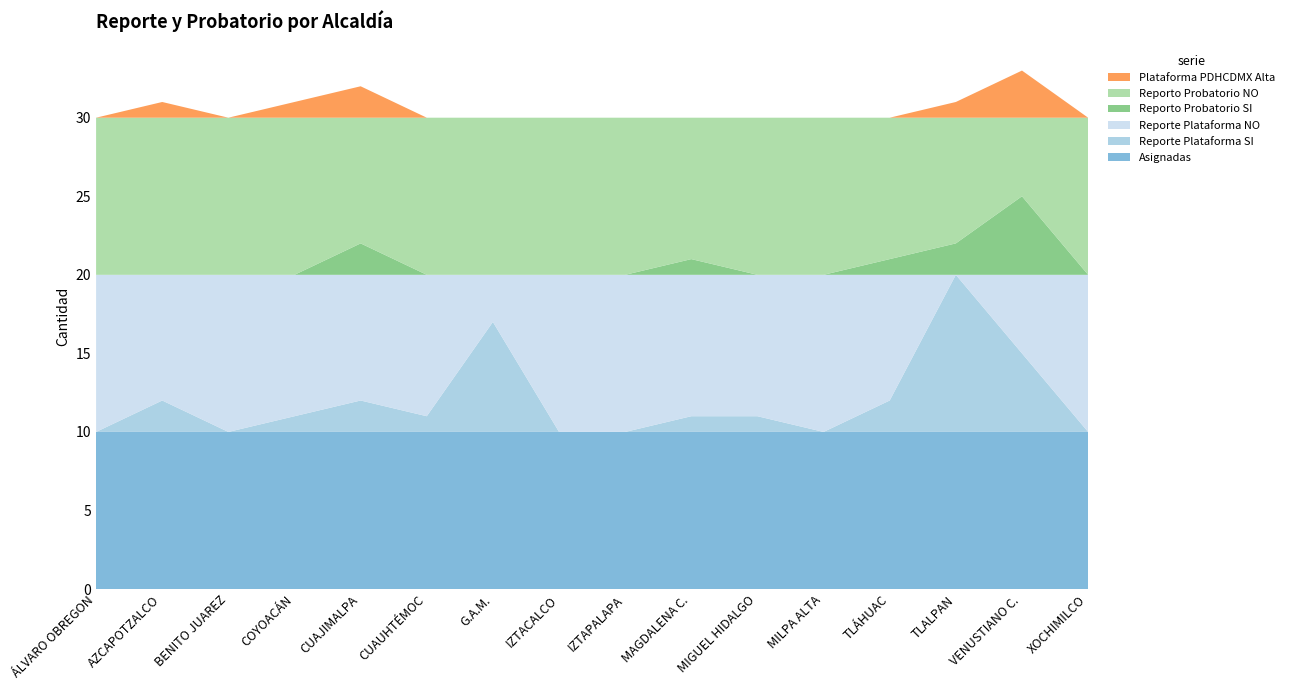

Reading right to left, what are all the values shown in this chart?

Asignadas: XOCHIMILCO=10	VENUSTIANO C.=10	TLALPAN=10	TLÁHUAC=10	MILPA ALTA=10	MIGUEL HIDALGO=10	MAGDALENA C.=10	IZTAPALAPA=10	IZTACALCO=10	G.A.M.=10	CUAUHTÉMOC=10	CUAJIMALPA=10	COYOACÁN=10	BENITO JUAREZ=10	AZCAPOTZALCO=10	ÁLVARO OBREGON=10
Reporte Plataforma SI: XOCHIMILCO=0	VENUSTIANO C.=5	TLALPAN=10	TLÁHUAC=2	MILPA ALTA=0	MIGUEL HIDALGO=1	MAGDALENA C.=1	IZTAPALAPA=0	IZTACALCO=0	G.A.M.=7	CUAUHTÉMOC=1	CUAJIMALPA=2	COYOACÁN=1	BENITO JUAREZ=0	AZCAPOTZALCO=2	ÁLVARO OBREGON=0
Reporte Plataforma NO: XOCHIMILCO=10	VENUSTIANO C.=5	TLALPAN=0	TLÁHUAC=8	MILPA ALTA=10	MIGUEL HIDALGO=9	MAGDALENA C.=9	IZTAPALAPA=10	IZTACALCO=10	G.A.M.=3	CUAUHTÉMOC=9	CUAJIMALPA=8	COYOACÁN=9	BENITO JUAREZ=10	AZCAPOTZALCO=8	ÁLVARO OBREGON=10
Reporto Probatorio SI: XOCHIMILCO=0	VENUSTIANO C.=5	TLALPAN=2	TLÁHUAC=1	MILPA ALTA=0	MIGUEL HIDALGO=0	MAGDALENA C.=1	IZTAPALAPA=0	IZTACALCO=0	G.A.M.=0	CUAUHTÉMOC=0	CUAJIMALPA=2	COYOACÁN=0	BENITO JUAREZ=0	AZCAPOTZALCO=0	ÁLVARO OBREGON=0
Reporto Probatorio NO: XOCHIMILCO=10	VENUSTIANO C.=5	TLALPAN=8	TLÁHUAC=9	MILPA ALTA=10	MIGUEL HIDALGO=10	MAGDALENA C.=9	IZTAPALAPA=10	IZTACALCO=10	G.A.M.=10	CUAUHTÉMOC=10	CUAJIMALPA=8	COYOACÁN=10	BENITO JUAREZ=10	AZCAPOTZALCO=10	ÁLVARO OBREGON=10
Plataforma PDHCDMX Alta: XOCHIMILCO=0	VENUSTIANO C.=3	TLALPAN=1	TLÁHUAC=0	MILPA ALTA=0	MIGUEL HIDALGO=0	MAGDALENA C.=0	IZTAPALAPA=0	IZTACALCO=0	G.A.M.=0	CUAUHTÉMOC=0	CUAJIMALPA=2	COYOACÁN=1	BENITO JUAREZ=0	AZCAPOTZALCO=1	ÁLVARO OBREGON=0